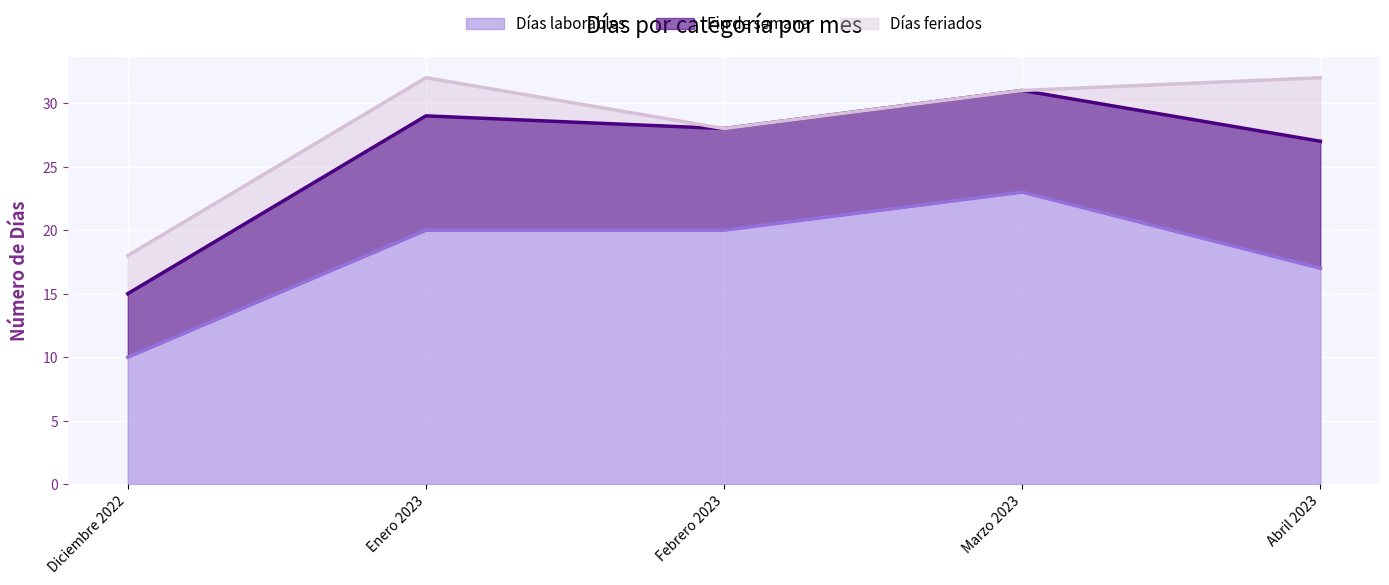

List the series in order of their overall mean, highest first.

Días laborables, Fin de semana, Días feriados